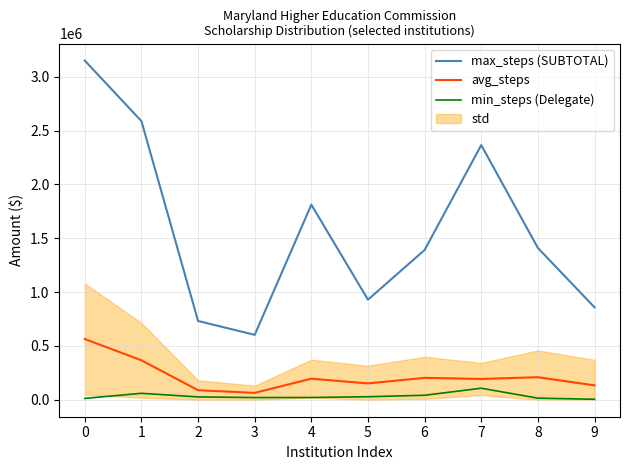

True or false: min_steps (Delegate) and max_steps (SUBTOTAL) cross at least once.

False